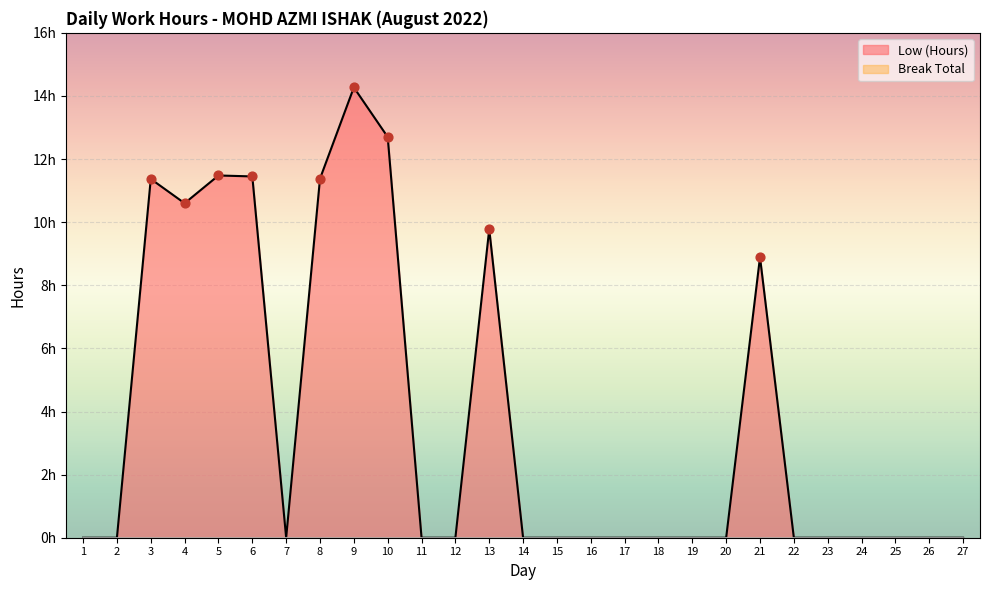

What is the change in value from 8 to 10?

+1.3